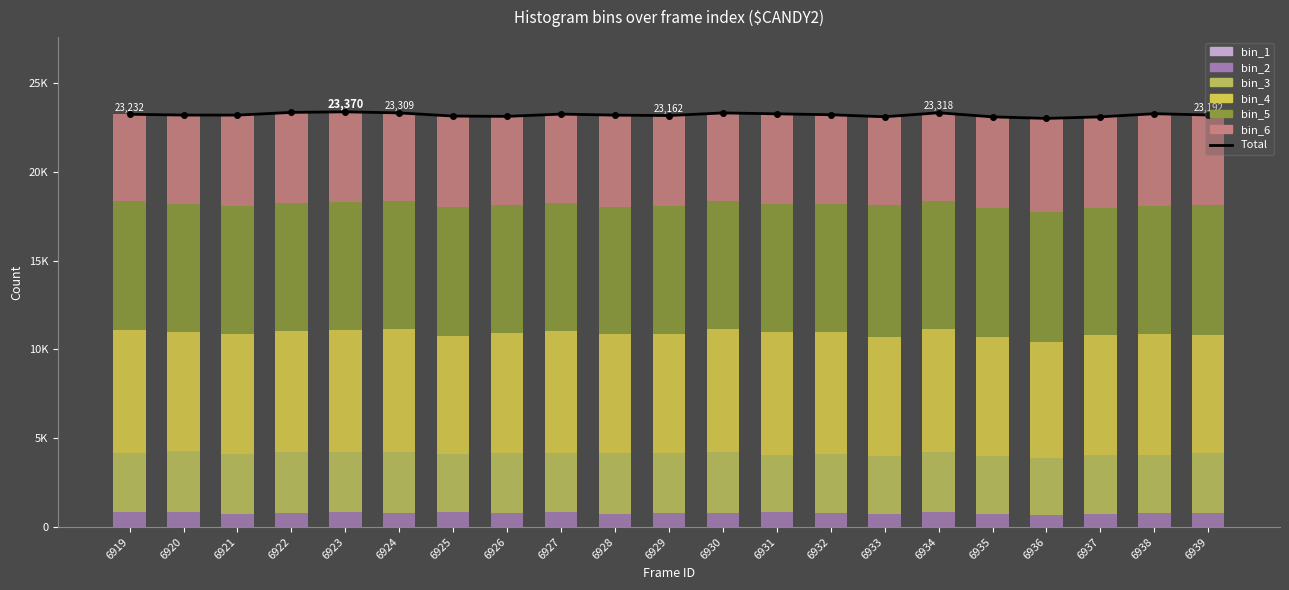

Count the bin_1 values in the range 3 to 7.

15